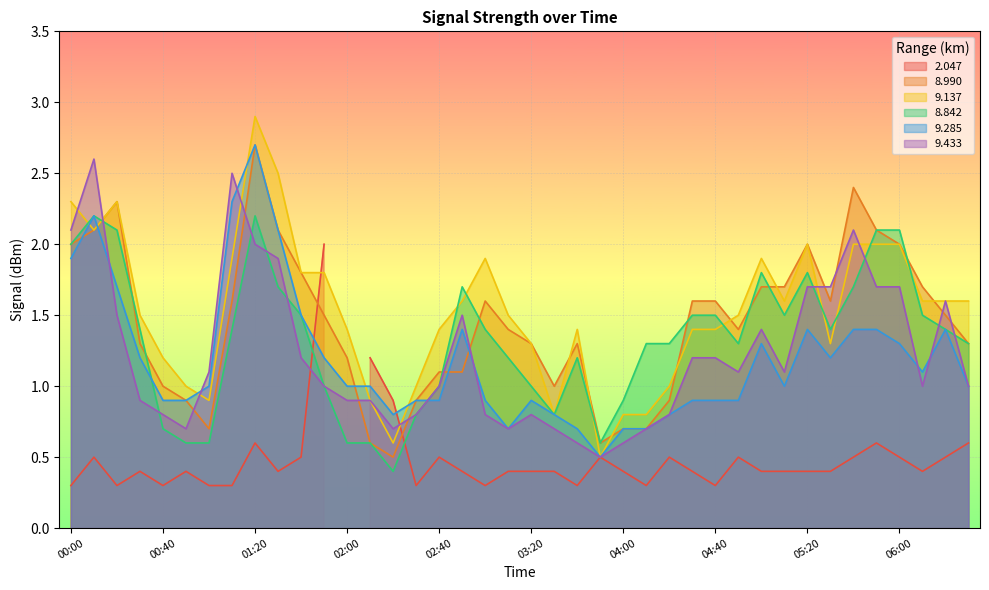

Rank the categories by 9.137 value from lowest to highest.

03:50, 02:20, 03:30, 04:00, 04:10, 01:00, 02:10, 00:50, 02:30, 04:20, 00:40, 03:20, 05:30, 02:00, 02:40, 03:40, 04:30, 04:40, 00:30, 03:10, 04:50, 02:50, 05:10, 06:10, 06:20, 06:30, 01:40, 01:50, 01:10, 03:00, 05:00, 05:20, 05:40, 05:50, 06:00, 00:10, 00:00, 00:20, 01:30, 01:20